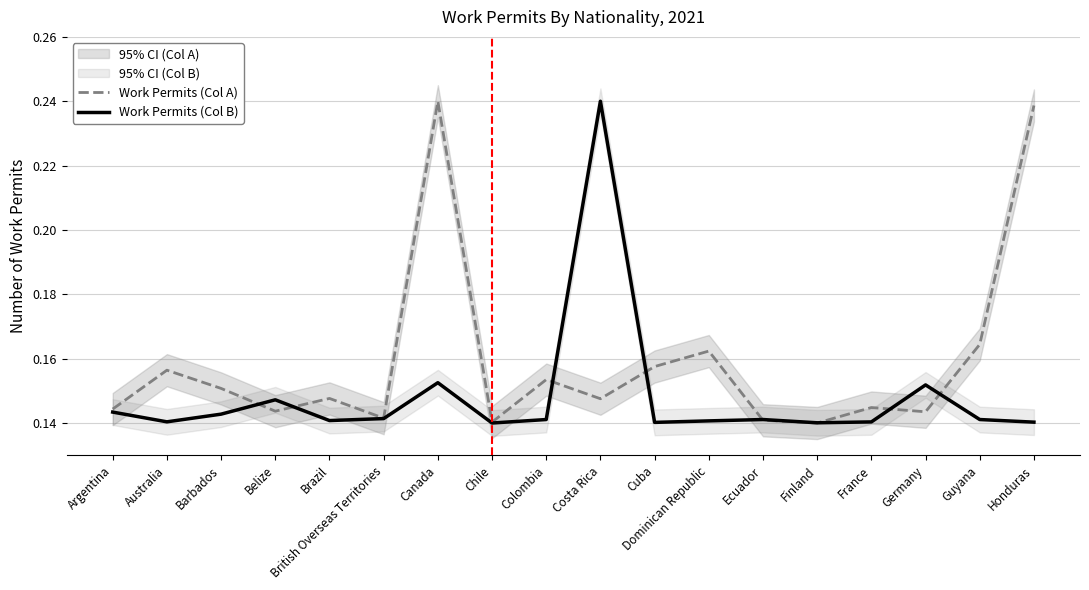

At which category does Work Permits (Col A) reach its first local peak?

Australia